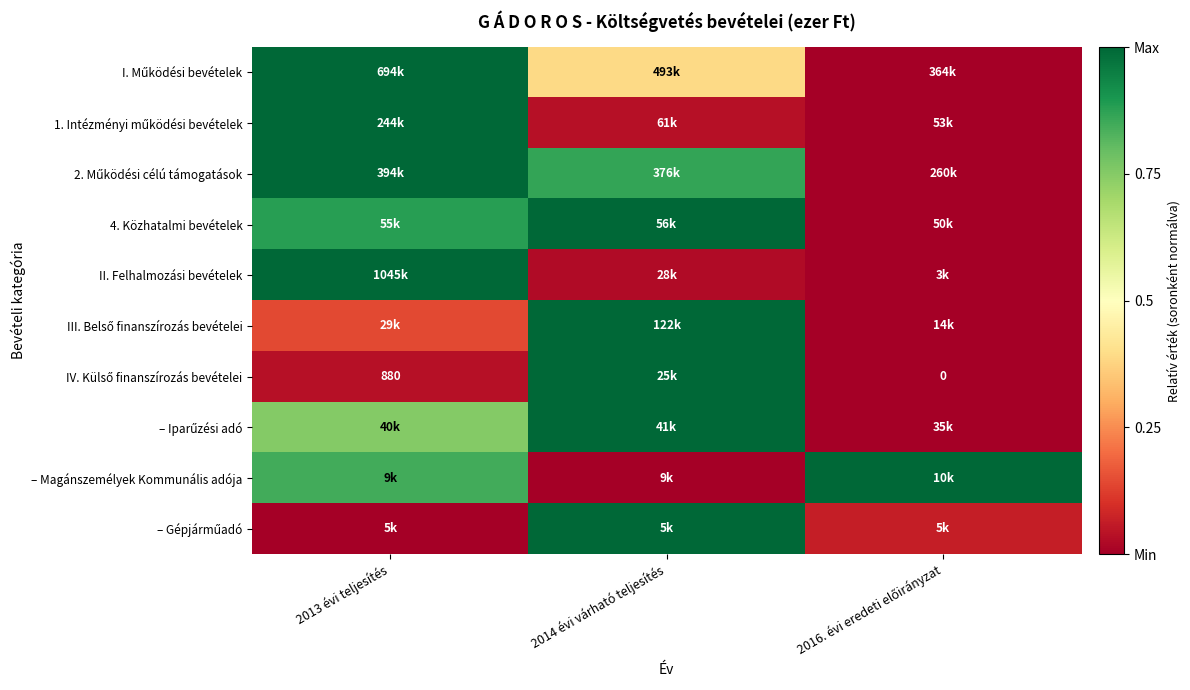

At which label is – Magánszemélyek Kommunális adója closest to 0?

2014 évi várható teljesítés